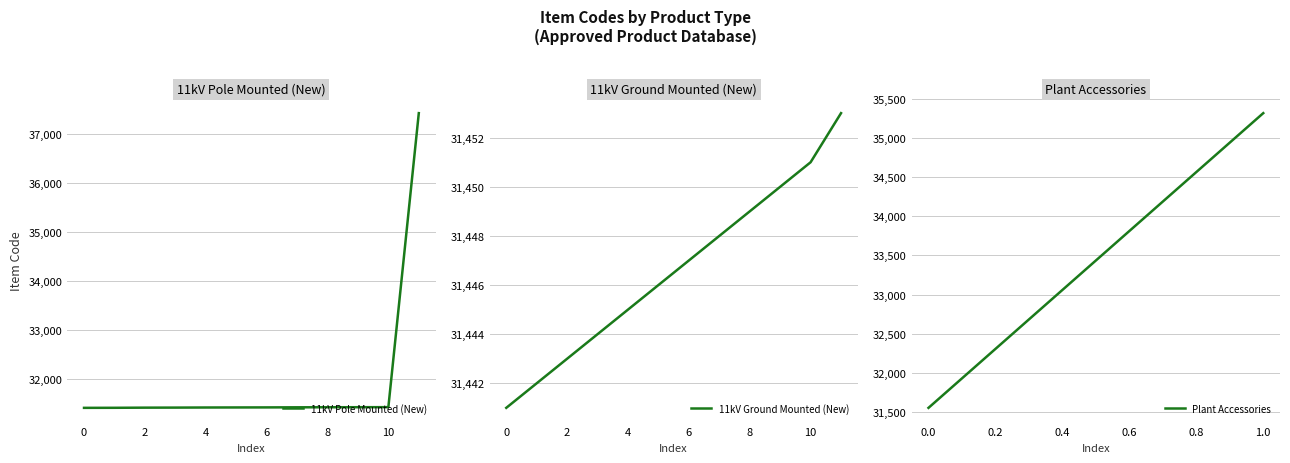

What is the average value of the 11kV Ground Mounted (New) series?

31447